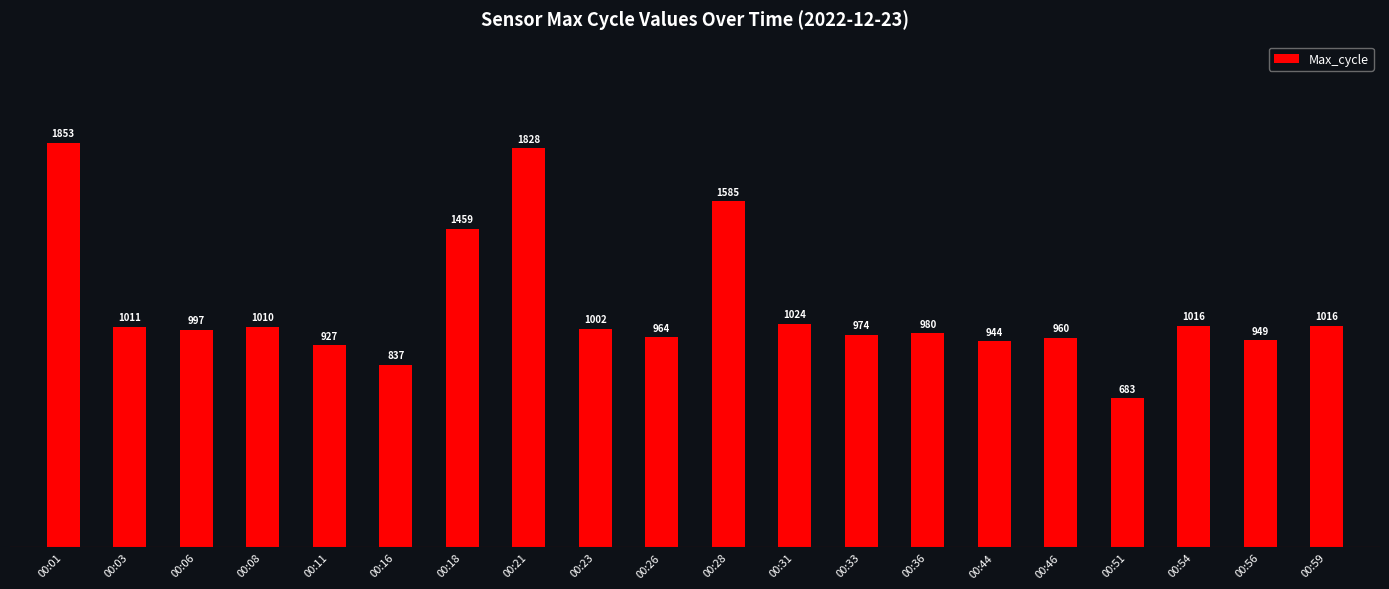

Between 00:23 and 00:36, which is larger?

00:23